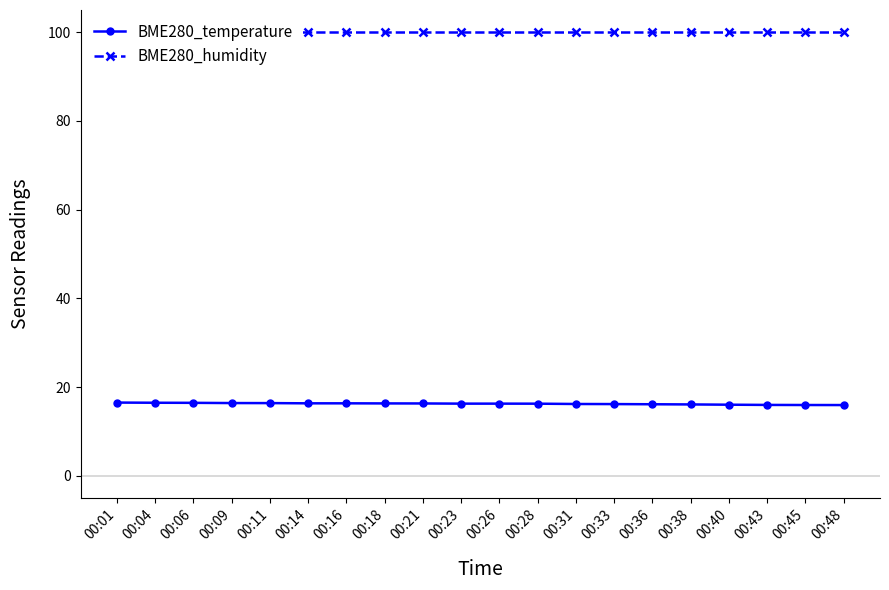

The BME280_temperature series shows 16.3 at 00:23. True or false?

True